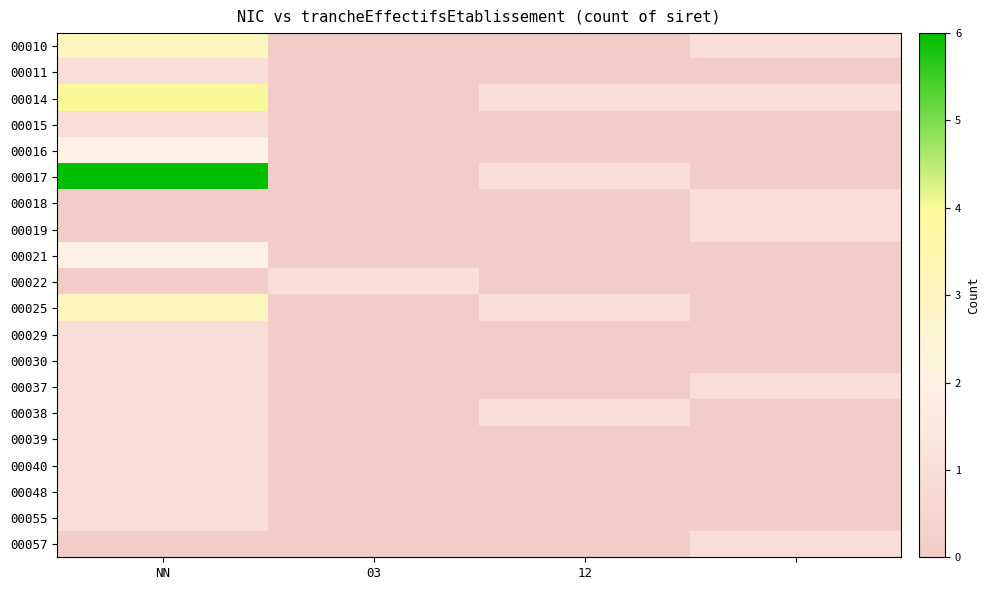

Reading left to right, transcribe all the data shown in this chart.

00010: 3	0	0	1
00011: 1	0	0	0
00014: 4	0	1	1
00015: 1	0	0	0
00016: 2	0	0	0
00017: 6	0	1	0
00018: 0	0	0	1
00019: 0	0	0	1
00021: 2	0	0	0
00022: 0	1	0	0
00025: 3	0	1	0
00029: 1	0	0	0
00030: 1	0	0	0
00037: 1	0	0	1
00038: 1	0	1	0
00039: 1	0	0	0
00040: 1	0	0	0
00048: 1	0	0	0
00055: 1	0	0	0
00057: 0	0	0	1